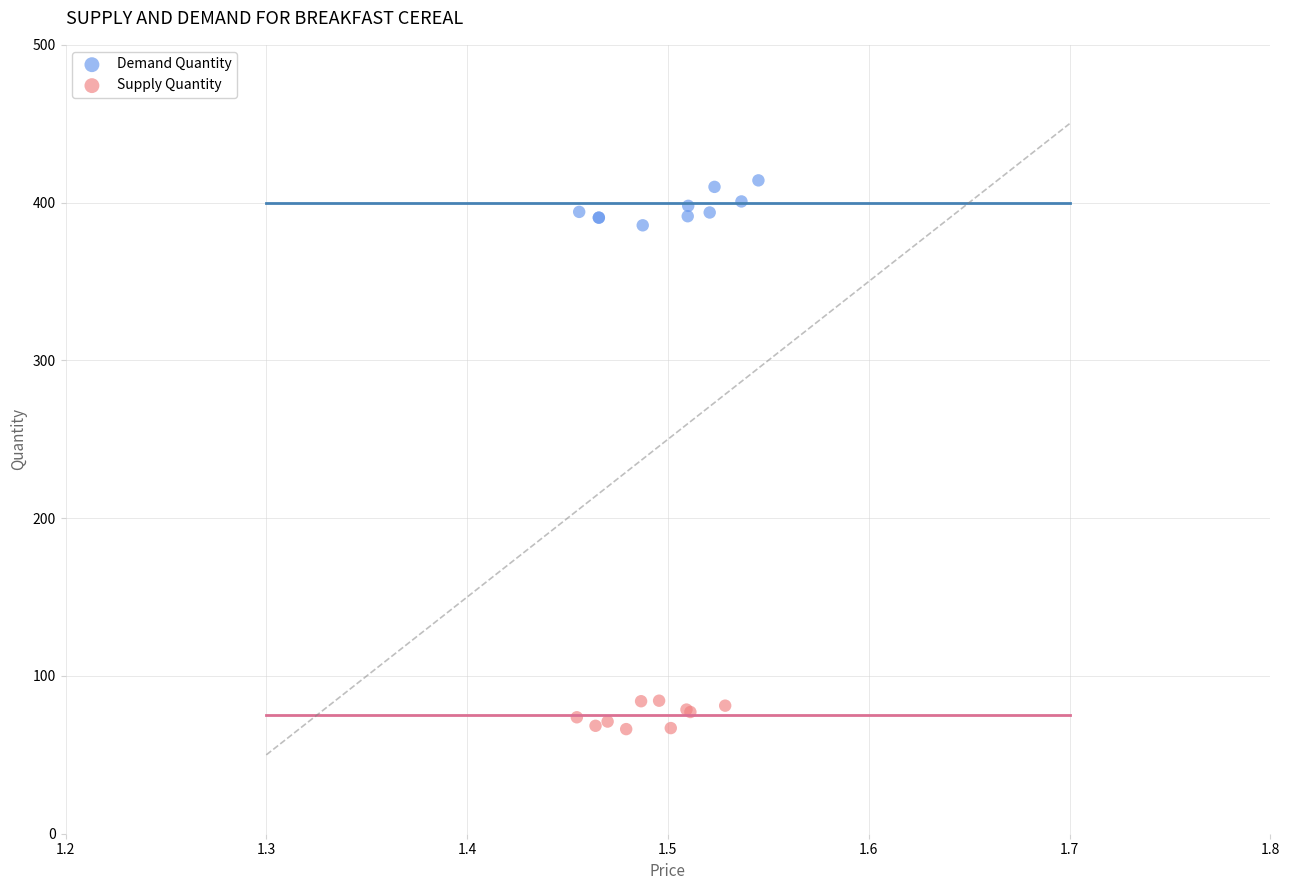

Which series has the largest Y range (max minus min)?

Demand Quantity